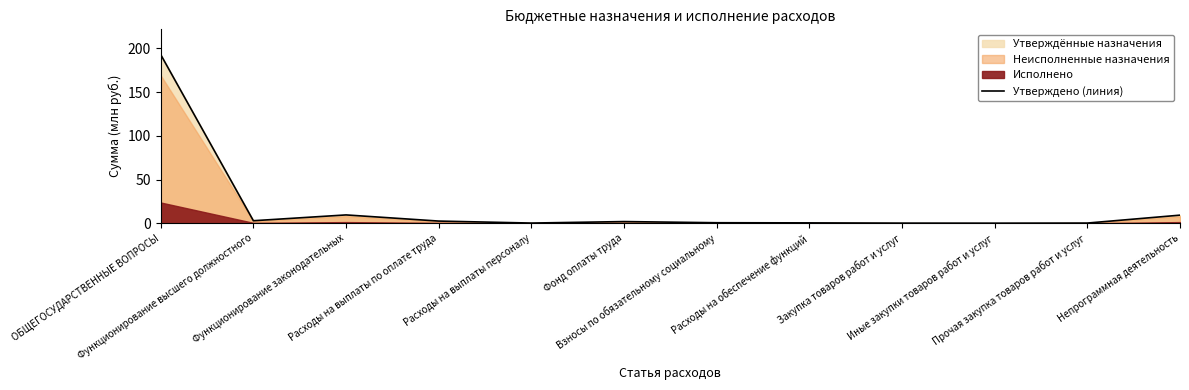

True or false: the data shows 0.6 at Взносы по обязательному социальному.

True